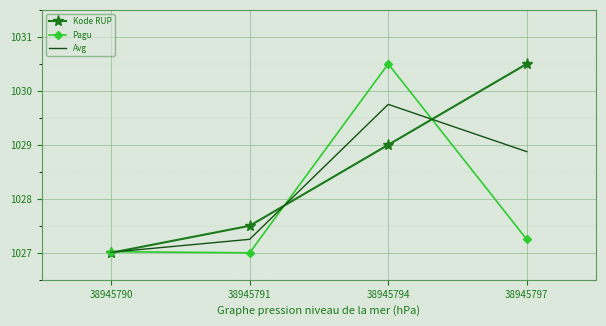

The value of Pagu at 38945794 is 1030.5. True or false?

True